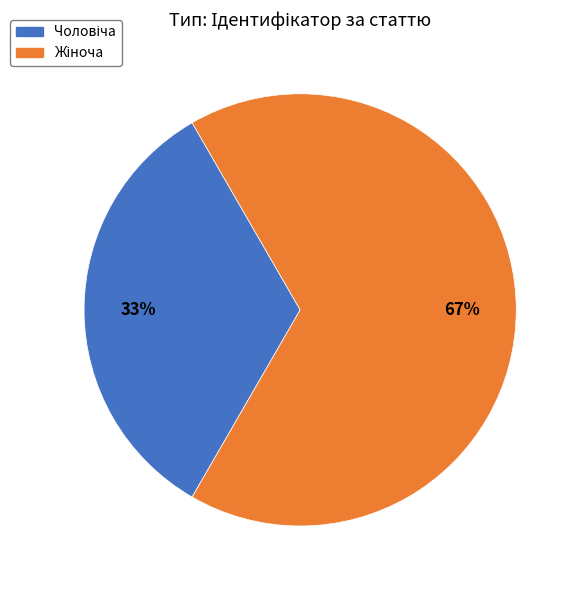

How many segments does this pie chart have?

2